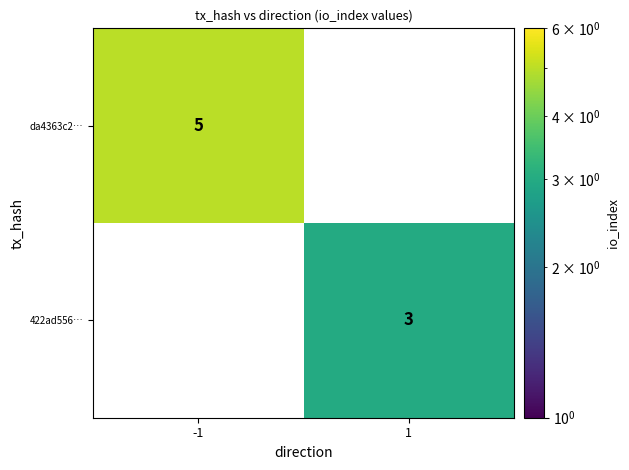

The da4363c2… series shows 5 at -1. True or false?

True